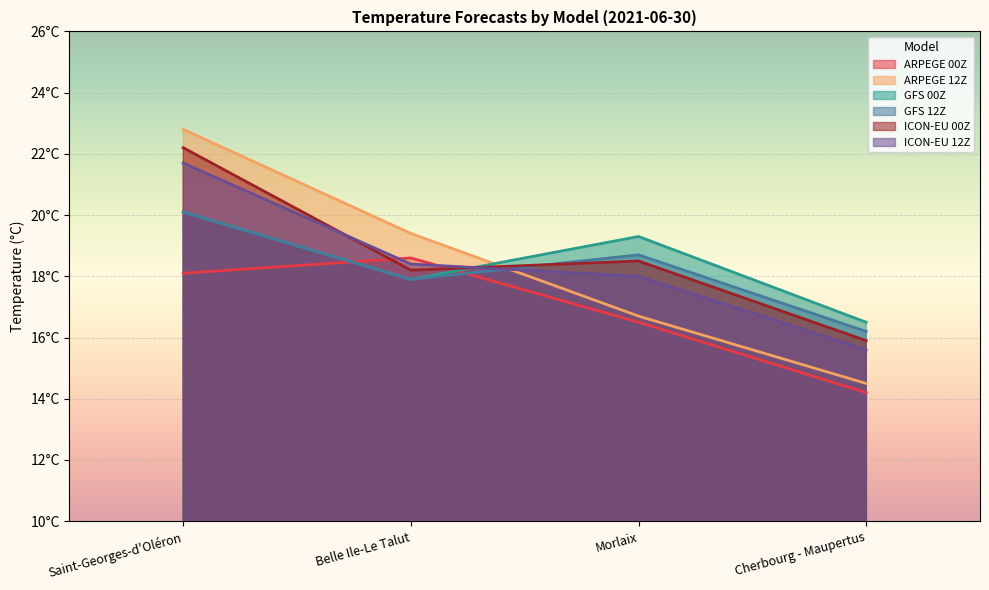

At which category is the sum across all series the highest?

Saint-Georges-d'Oléron